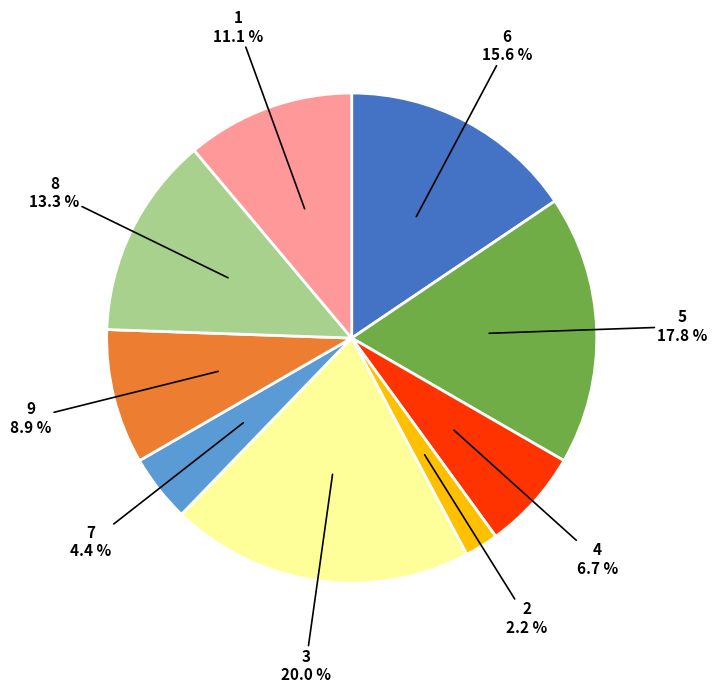

How many segments does this pie chart have?

9